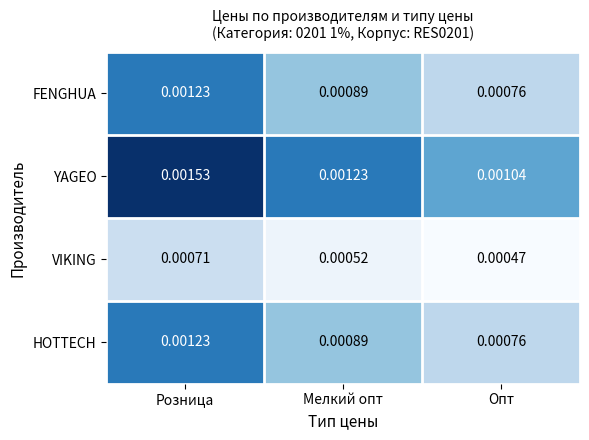

Which series has the largest total across all categories?

YAGEO